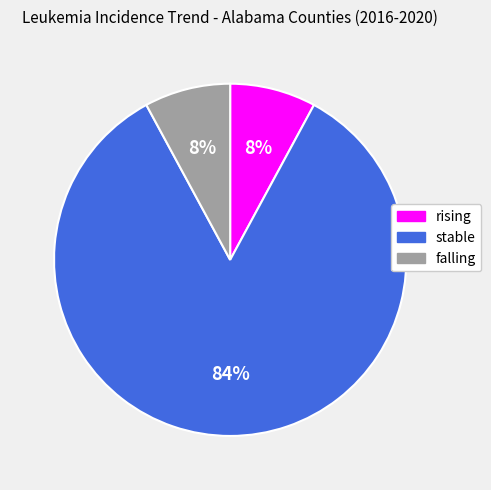

To the nearest percent, what is the difference between the largest and smallest slice percentages?

76%